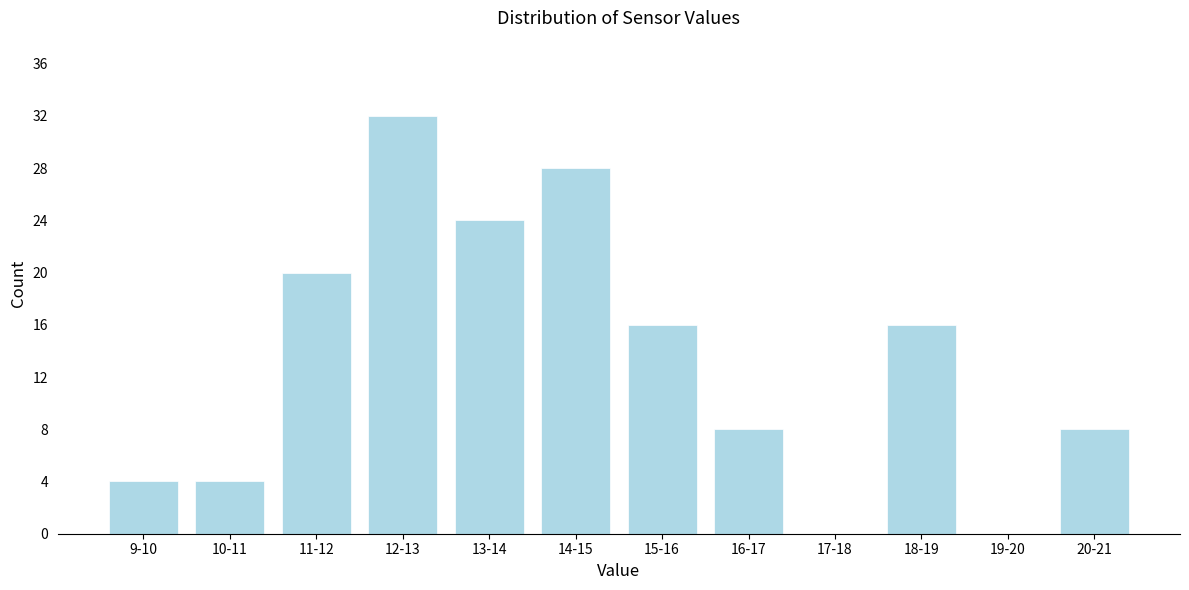

Reading left to right, list all the values displayed in this chart.

9-10=4	10-11=4	11-12=20	12-13=32	13-14=24	14-15=28	15-16=16	16-17=8	17-18=0	18-19=16	19-20=0	20-21=8